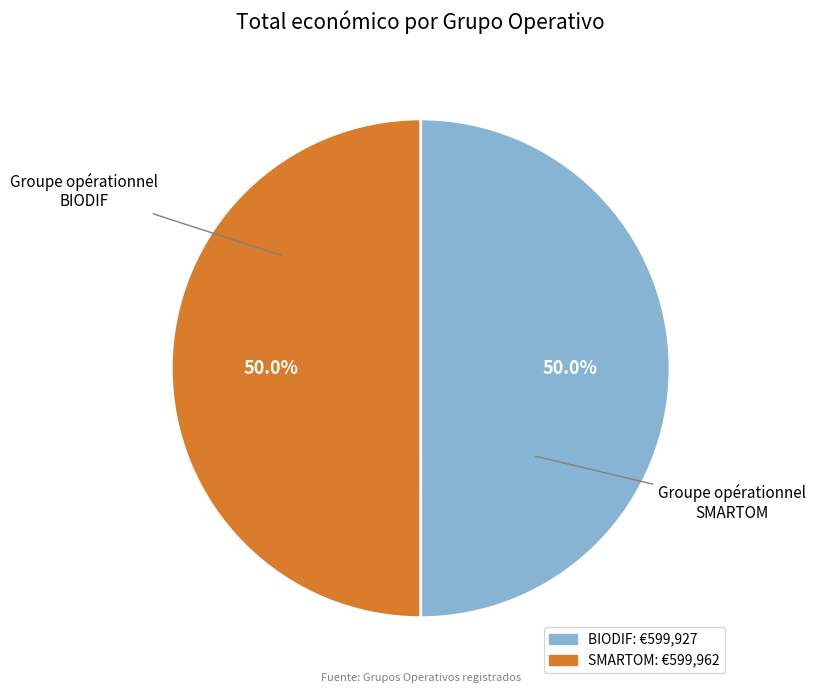

Rank the categories by value from lowest to highest.

Groupe opérationnel BIODIF, Groupe opérationnel SMARTOM